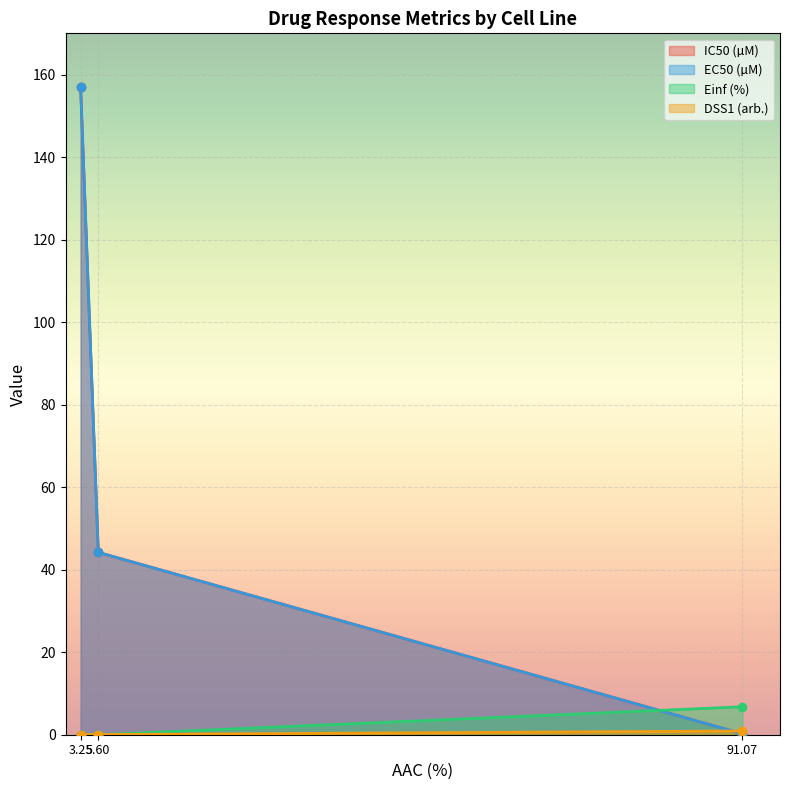

How many distinct data groups are displayed?

4